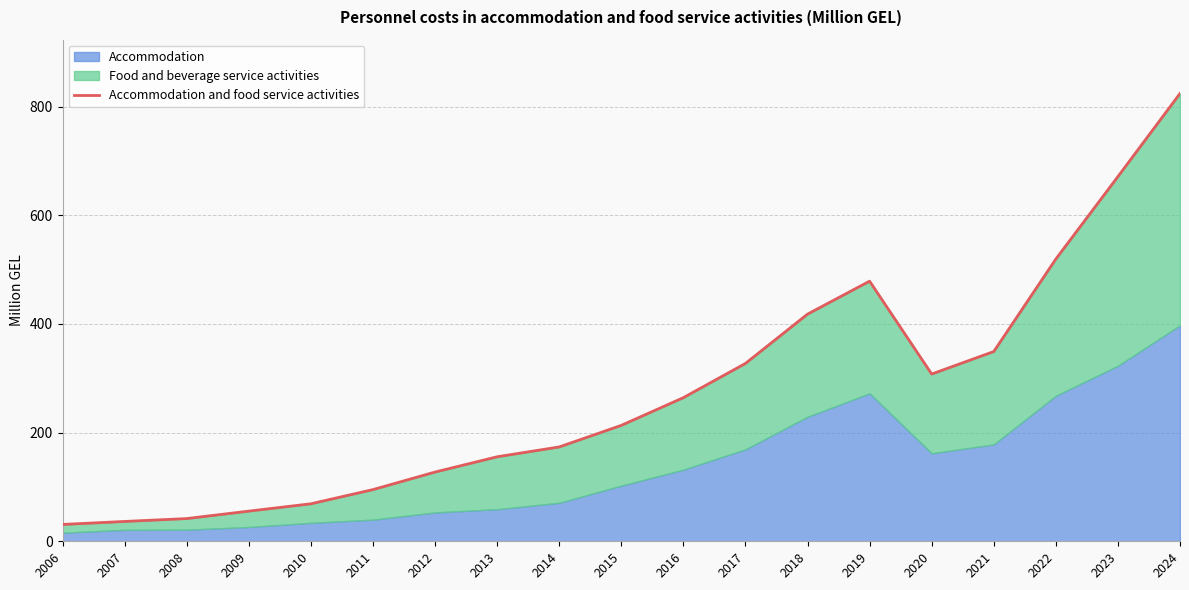

Which category has the lowest value across all series?

2006